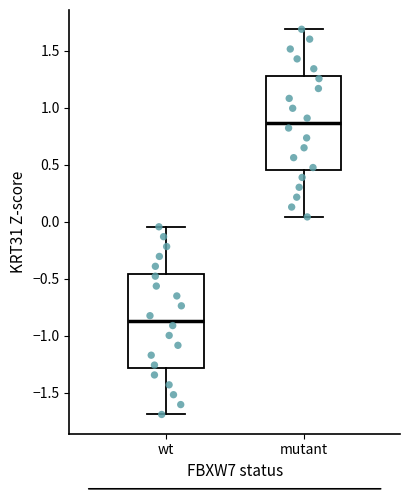

Reading left to right, transcribe this box plot: for each box, give where its median line is, the range the box spans, and where its two whiskers end, as read against the y-axis. The values are not printed on the chart, so give them approximately, as read against the axis.

wt: median -0.85, box -1.30 to -0.45, whiskers -1.70 to -0.05
mutant: median 0.85, box 0.45 to 1.30, whiskers 0.05 to 1.70